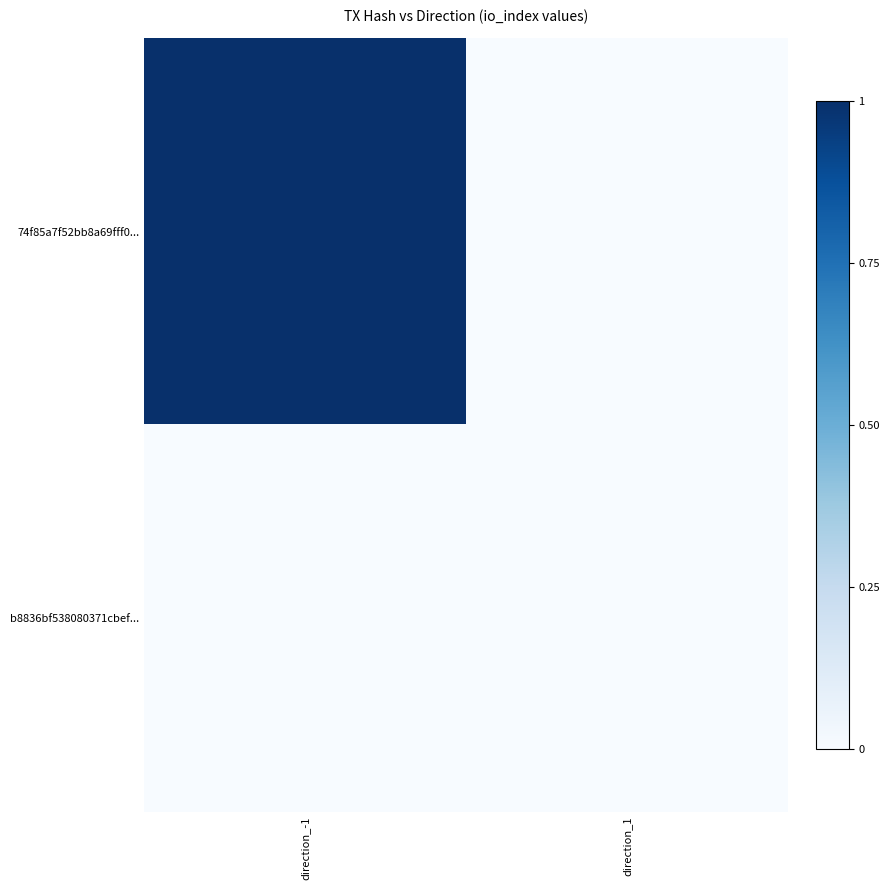

Which label corresponds to the smallest value in the chart?

direction_1